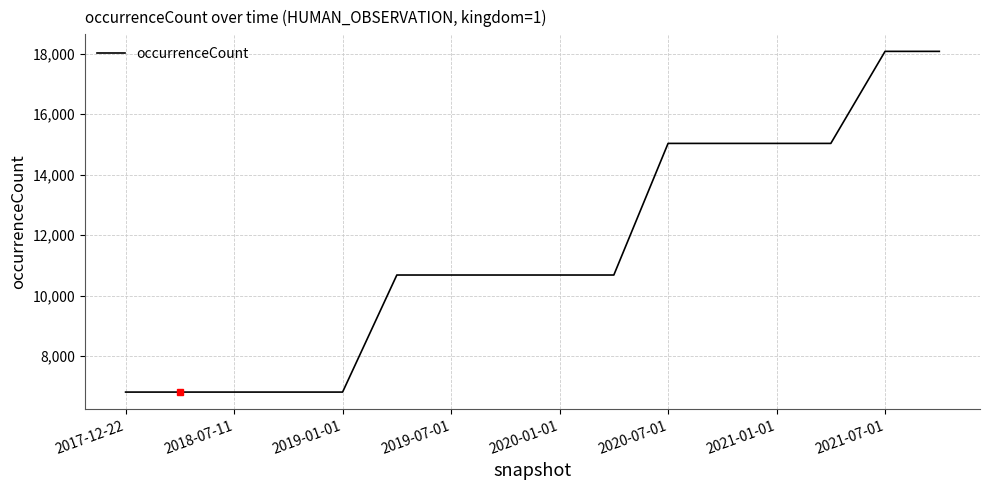

Reading left to right, extract all data points from this chart.

6813	6813	6813	6813	6813	10682	10682	10682	10682	10682	15032	15032	15032	15032	18074	18074